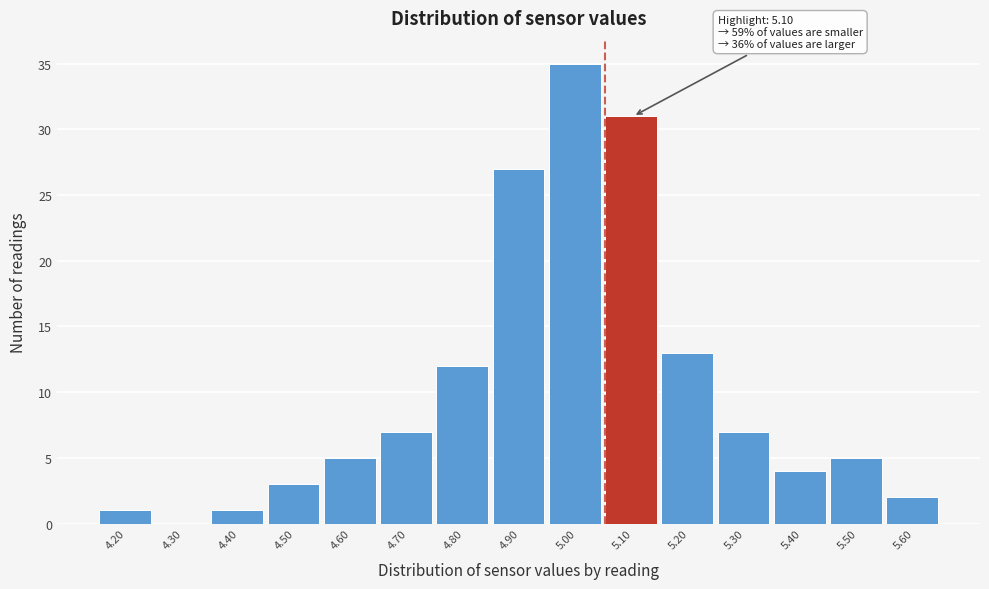

Reading right to left, list all the values displayed in this chart.

5.60=2	5.50=5	5.40=4	5.30=7	5.20=13	5.10=31	5.00=35	4.90=27	4.80=12	4.70=7	4.60=5	4.50=3	4.40=1	4.30=0	4.20=1